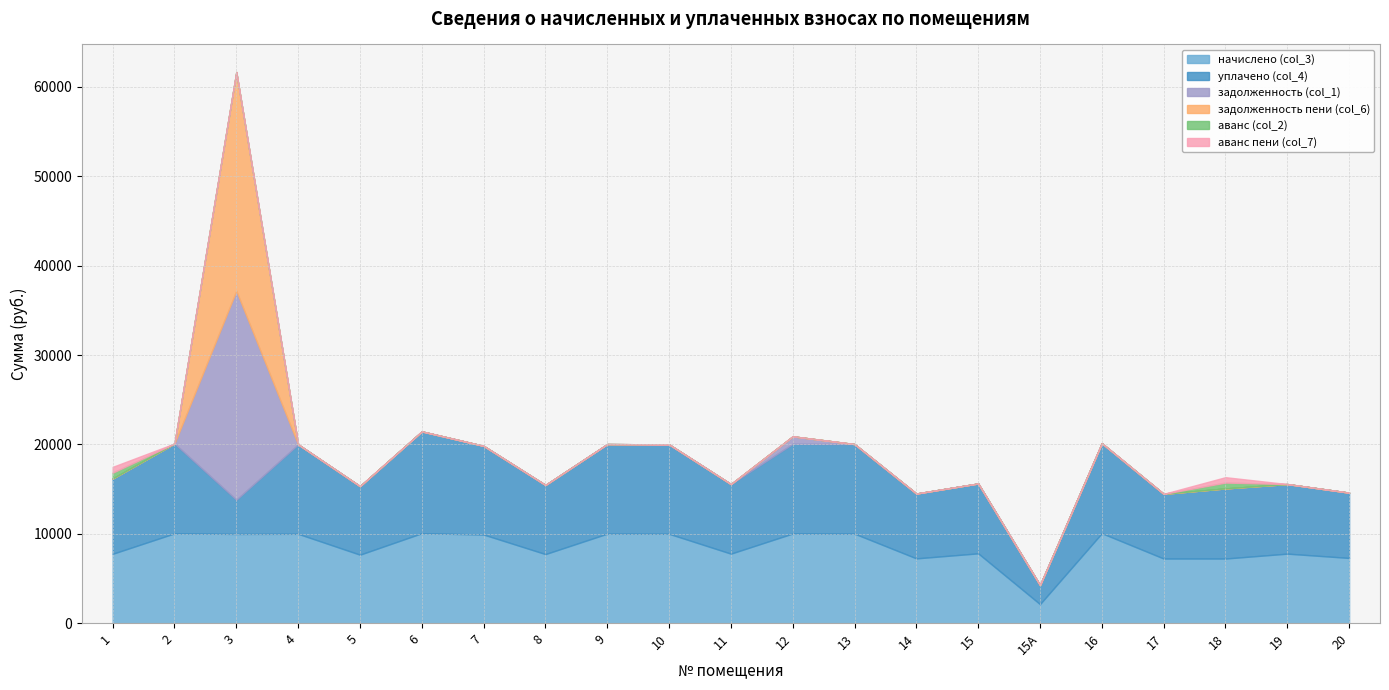

Reading right to left, transcribe all the data shown in this chart.

начислено (col_3): 20=7303.0	19=7783.2	18=7236.7	17=7236.7	16=10068.5	15А=2136.2	15=7816.3	14=7253.3	13=10018.8	12=10035.4	11=7783.2	10=10002.2	9=10018.8	8=7733.5	7=9919.6	6=10068.6	5=7667.3	4=10002.2	3=9985.7	2=10052.0	1=7766.6
уплачено (col_4): 20=7303.0	19=7783.2	18=7840.7	17=7236.7	16=10068.5	15А=2136.2	15=7816.3	14=7253.3	13=10018.8	12=10035.4	11=7783.2	10=10002.2	9=10018.8	8=7733.5	7=9919.6	6=11389.5	5=7667.3	4=10002.2	3=3831.1	2=10052.0	1=8420.3
задолженность (col_1): 20=0.0	19=0.0	18=0.0	17=0.0	16=0.0	15А=0.0	15=0.0	14=0.0	13=0.0	12=836.3	11=0.0	10=0.0	9=0.0	8=0.0	7=0.0	6=0.0	5=0.0	4=0.0	3=23363.7	2=0.0	1=0.0
задолженность пени (col_6): 20=0.0	19=0.0	18=0.0	17=0.0	16=0.0	15А=0.0	15=0.0	14=0.0	13=0.0	12=0.0	11=0.0	10=0.0	9=0.0	8=0.0	7=0.0	6=0.0	5=0.0	4=0.0	3=24470.1	2=0.0	1=0.0
аванс (col_2): 20=0.0	19=0.0	18=654.0	17=0.0	16=0.0	15А=0.0	15=0.0	14=0.0	13=0.0	12=0.0	11=0.0	10=0.0	9=0.0	8=0.0	7=0.0	6=0.0	5=0.0	4=0.0	3=0.0	2=0.0	1=649.9
аванс пени (col_7): 20=0.0	19=0.0	18=604.0	17=0.0	16=0.0	15А=0.0	15=0.0	14=0.0	13=0.0	12=0.0	11=0.0	10=0.0	9=0.0	8=0.0	7=0.0	6=0.0	5=0.0	4=0.0	3=0.0	2=0.0	1=653.7